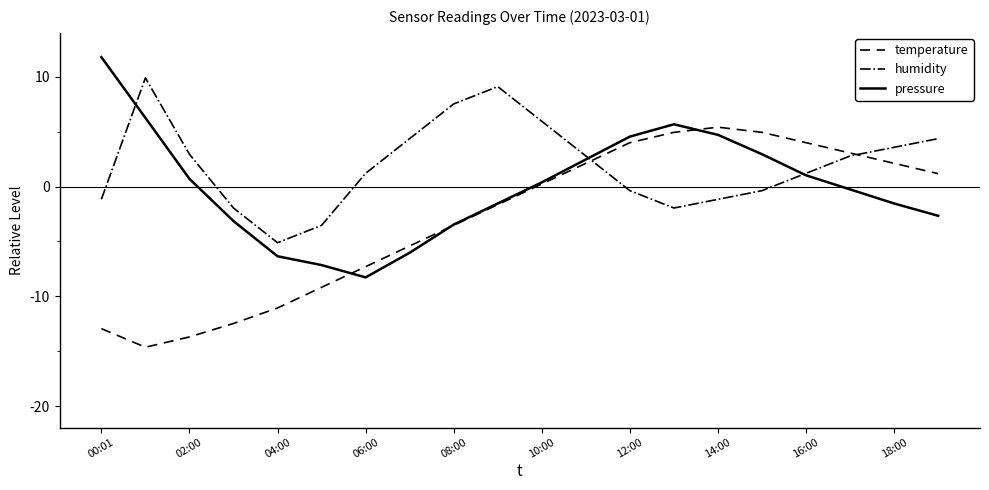

What are all the series names shown in the legend?

temperature, humidity, pressure